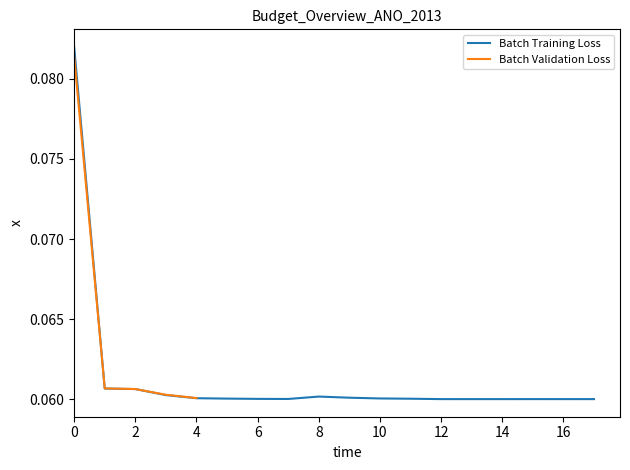

Read the value at 14.

0.1